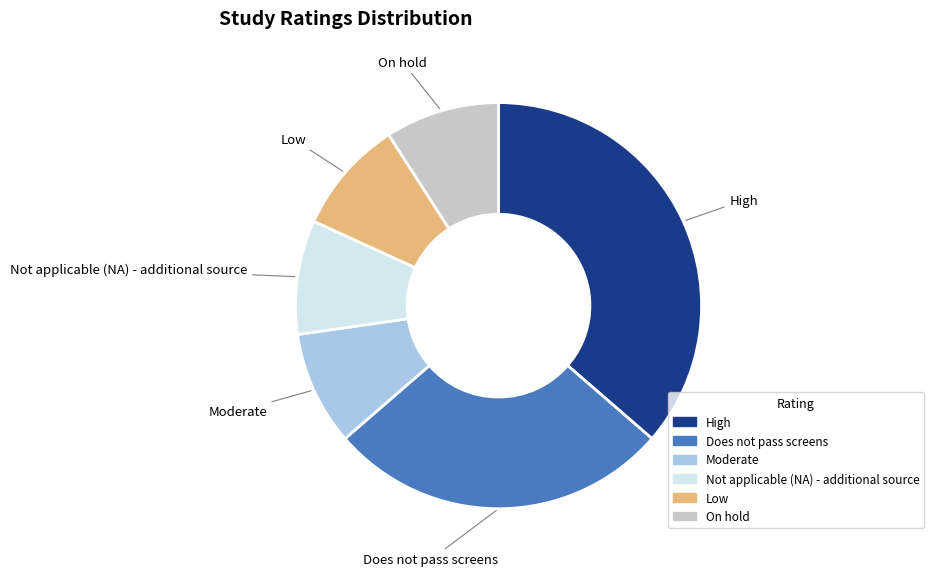

Is On hold the majority of the pie?

No